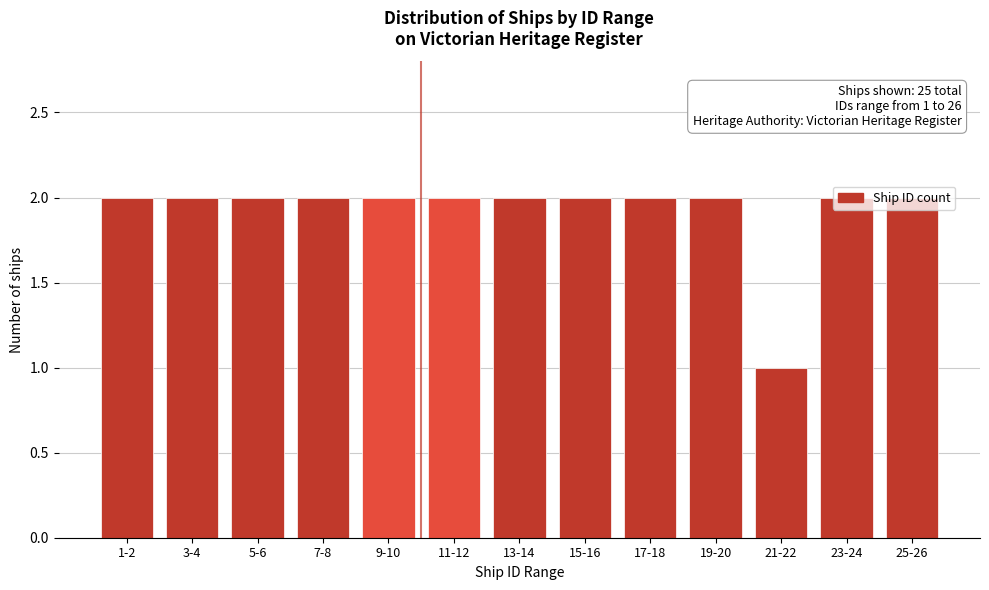

What is the label of the 2nd bar from the left?

3-4